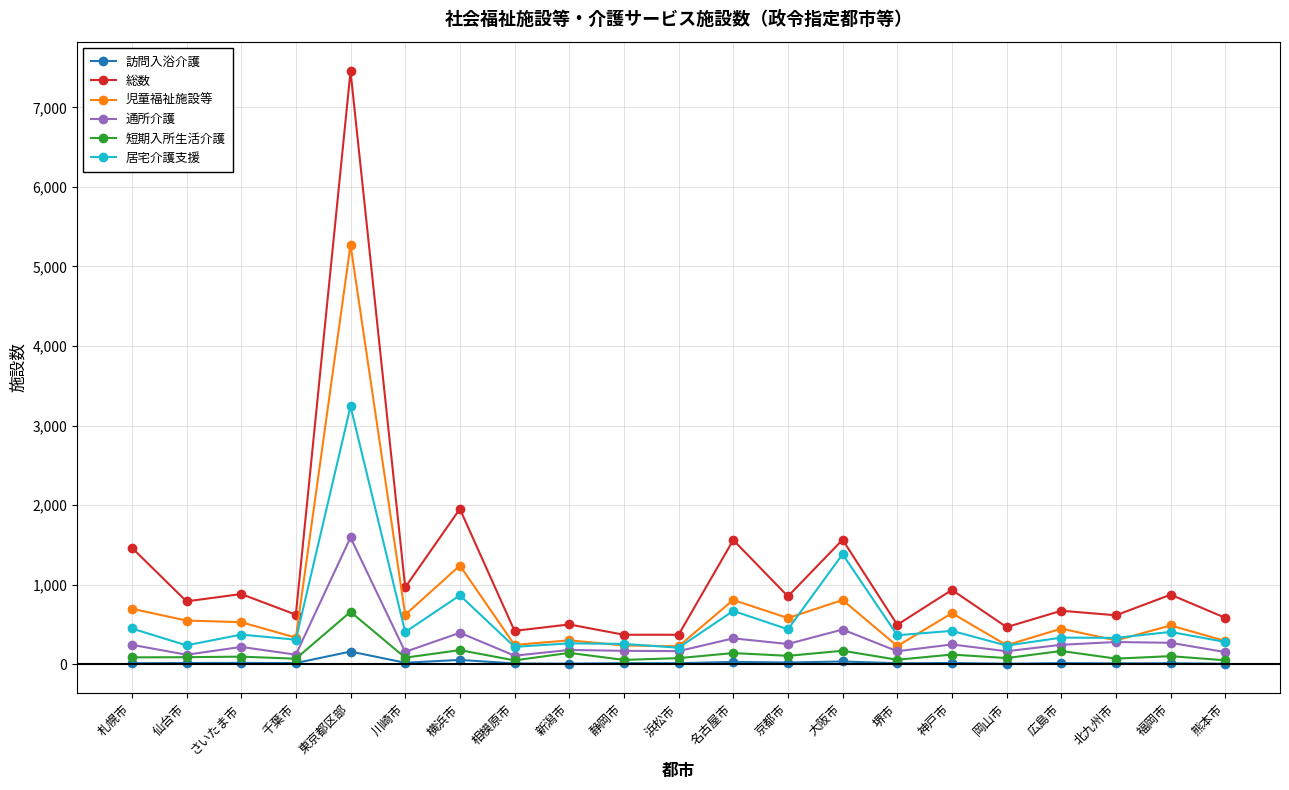

What is the lowest value of the 通所介護 series?

106